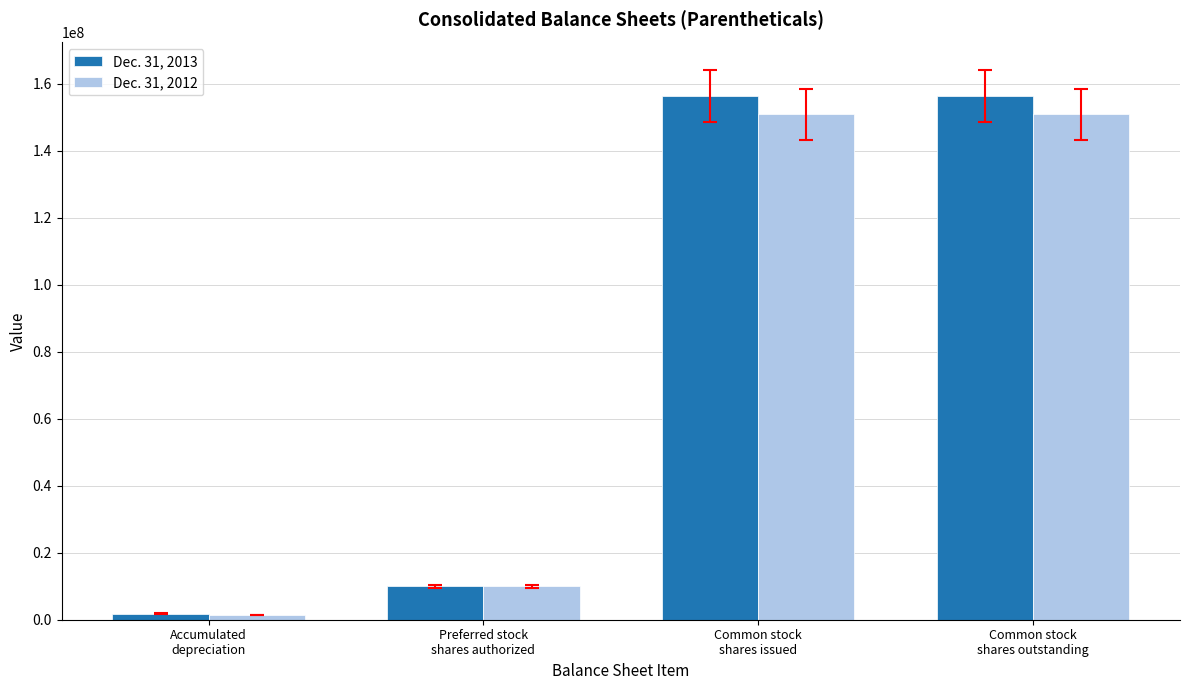

What is the difference between the maximum and minimum values in the Dec. 31, 2013 series?

154393756